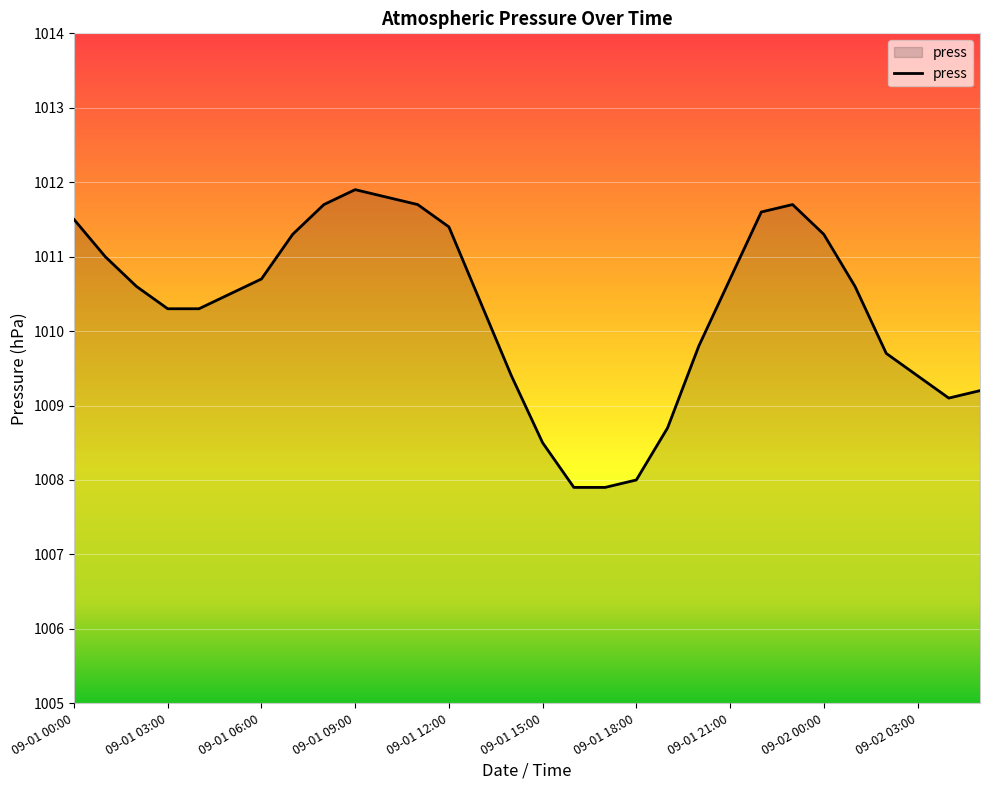

What is the smallest value displayed?

1007.9